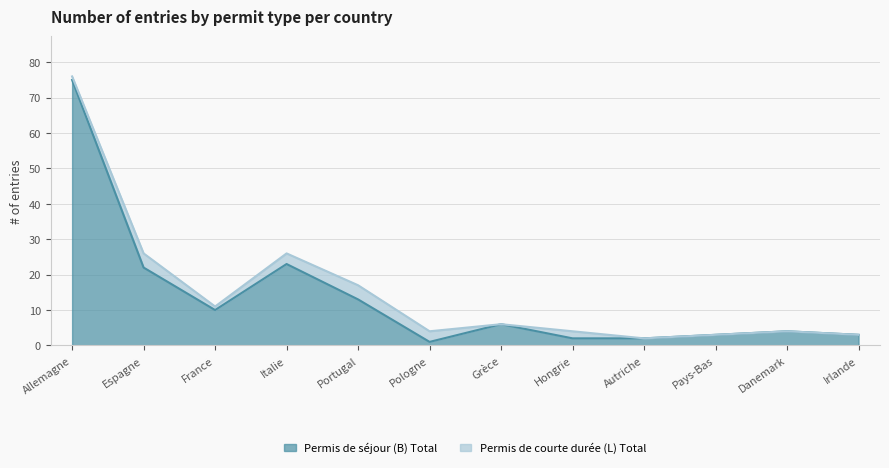

At which label does the data first exceed 6?

Allemagne